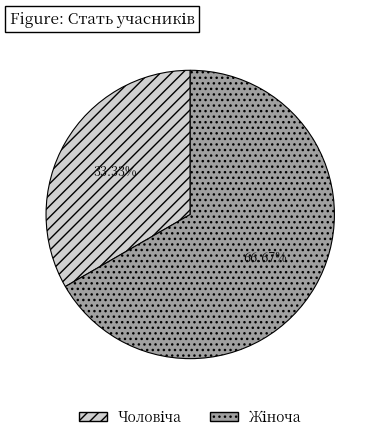

Does any single category account for the majority?

Yes